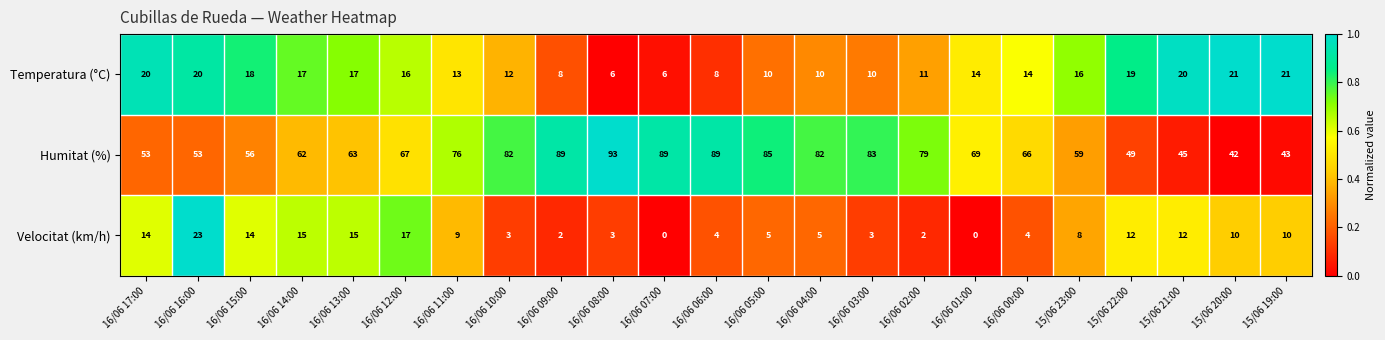

Between 16/06 16:00 and 16/06 06:00, which series saw the biggest shift?

Humitat (%)